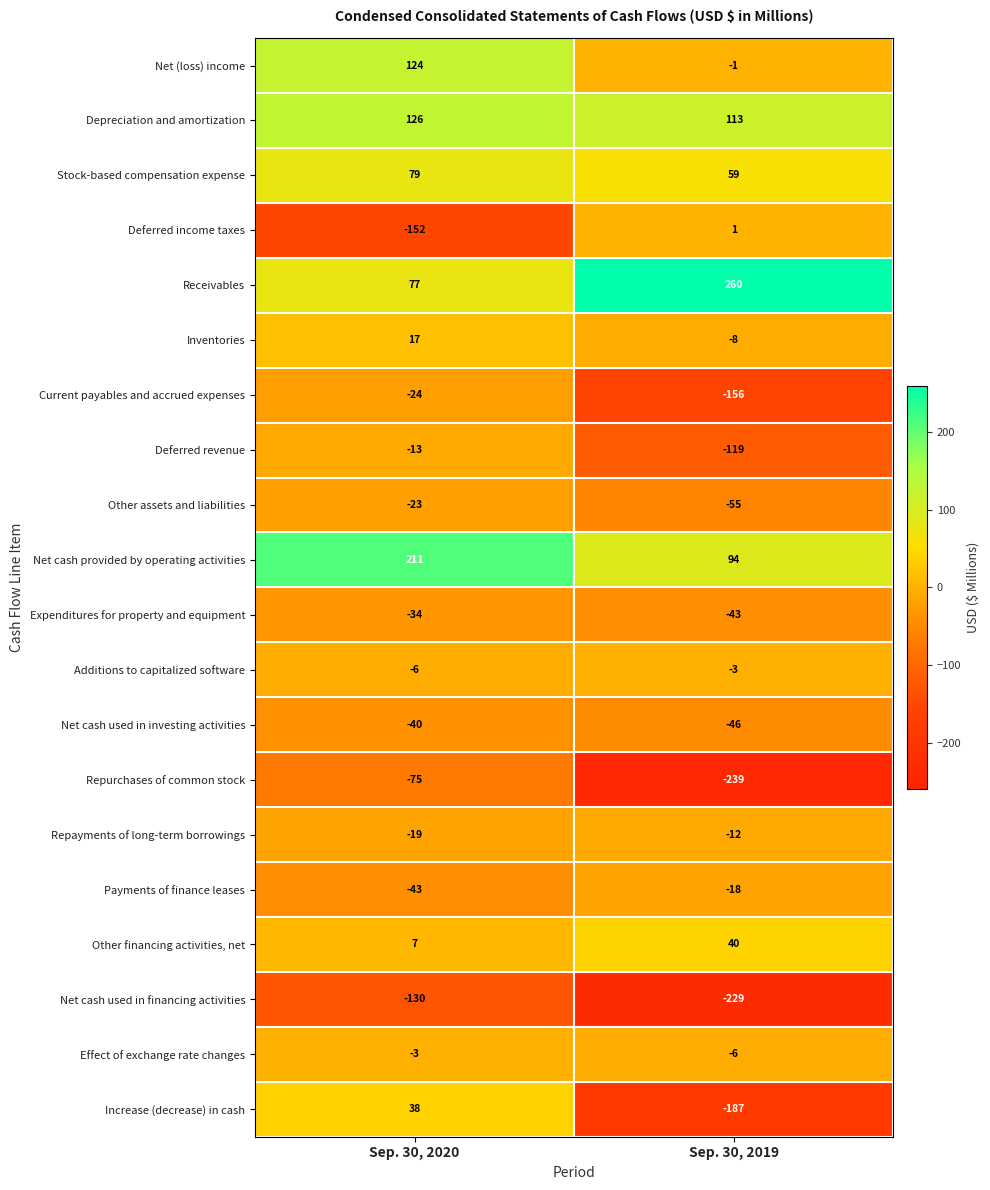

How many series are shown in this chart?

20